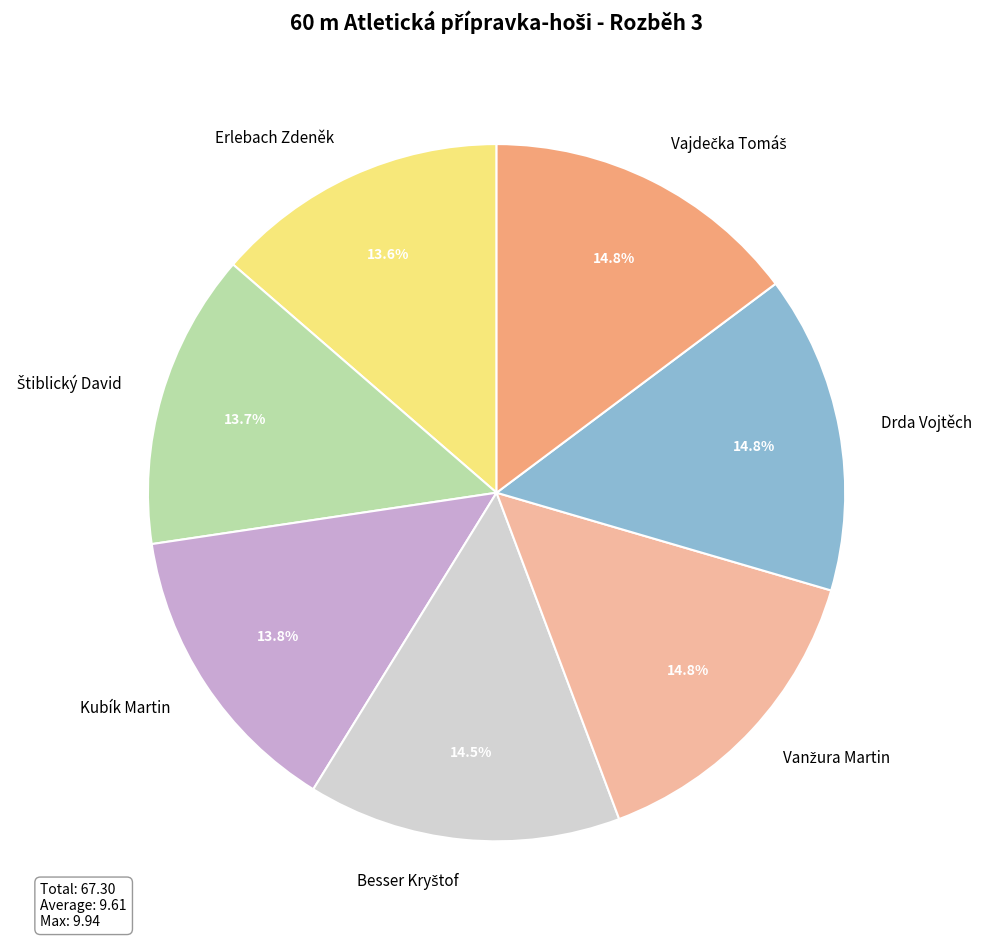

Is there a majority slice in this chart?

No